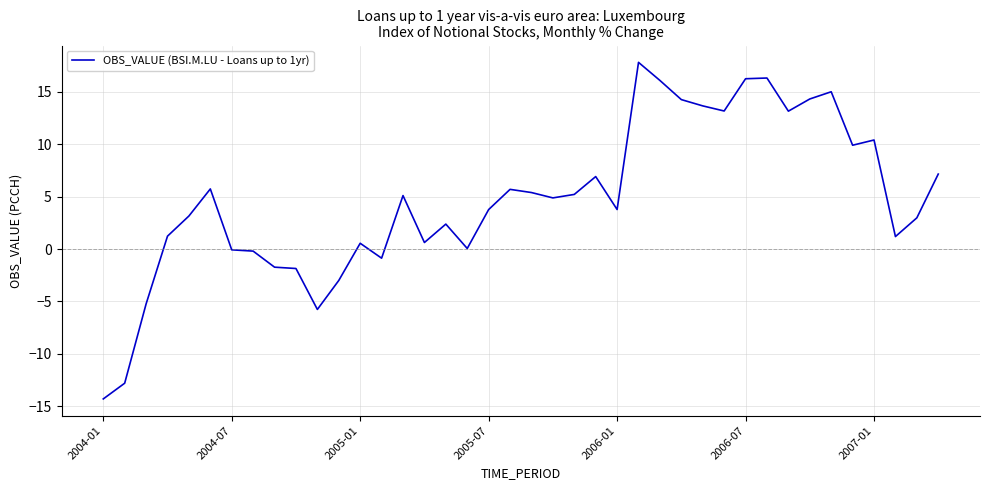

What is the maximum value shown in the chart?

17.8